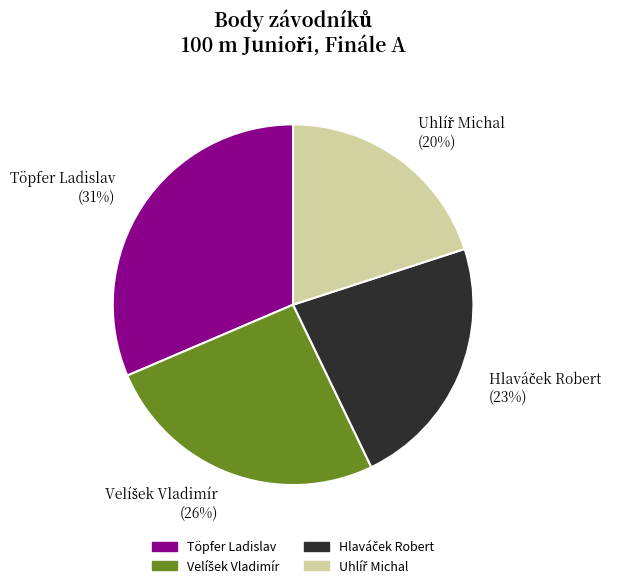

The Töpfer Ladislav (31%) slice represents 45% of the pie. True or false?

False